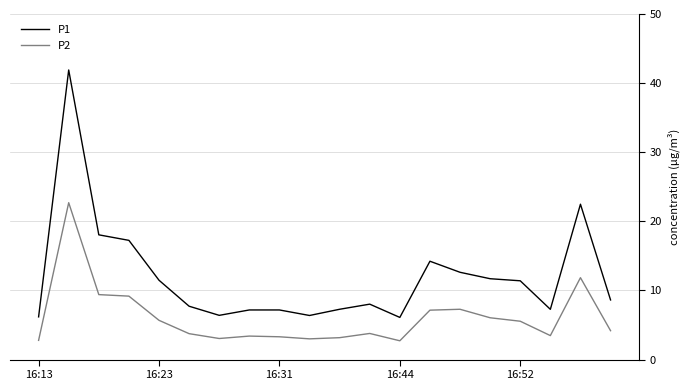

What is the difference between the maximum and minimum values in the P1 series?

35.8